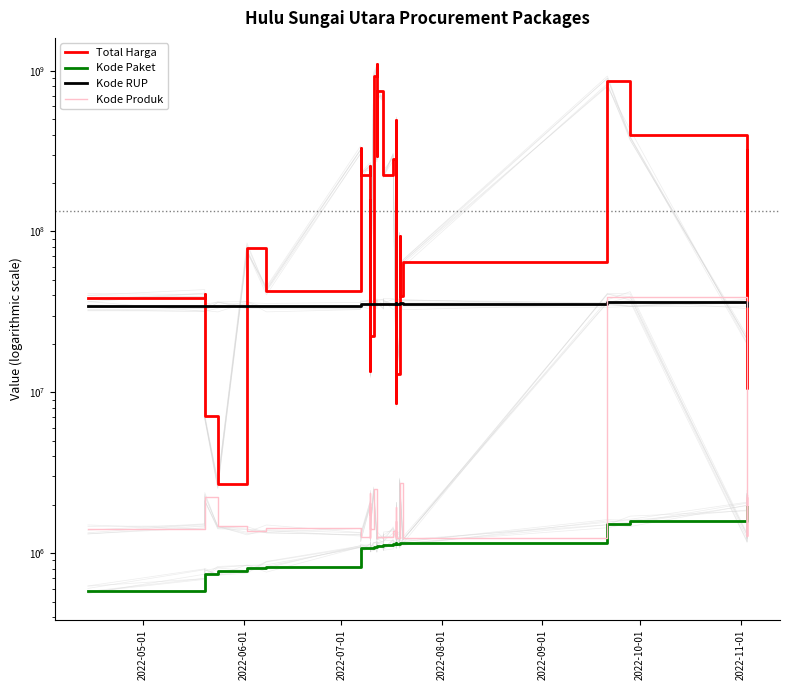

In Kode Produk, how many points are lower than both neighbors (excluding endpoints)?

14